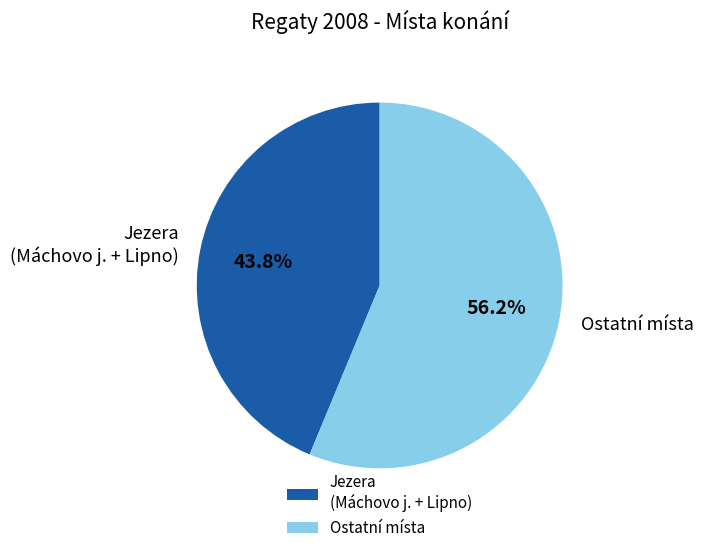

How many segments does this pie chart have?

2